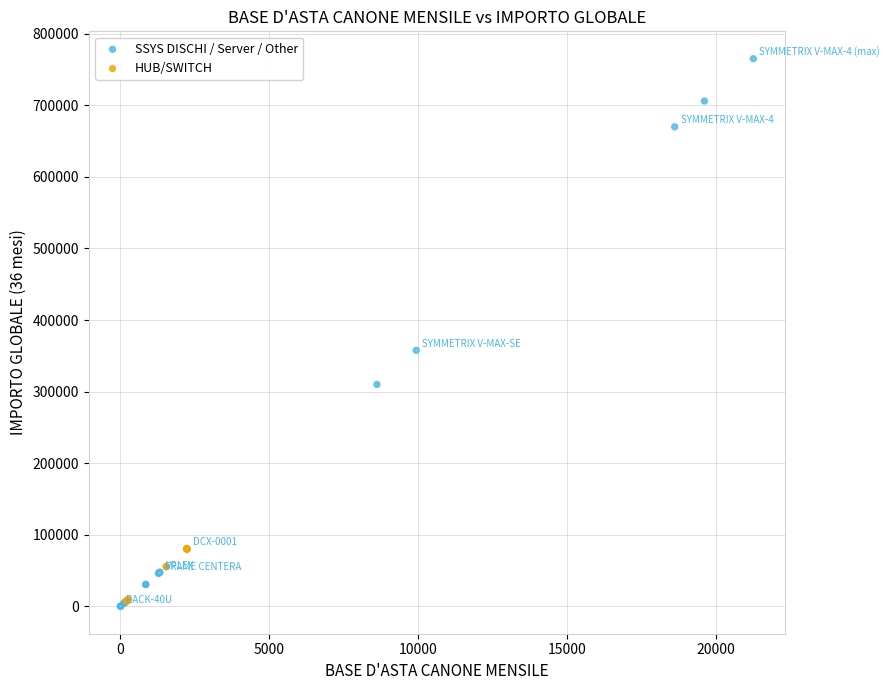

Which series has the largest Y range (max minus min)?

SSYS DISCHI / Server / Other